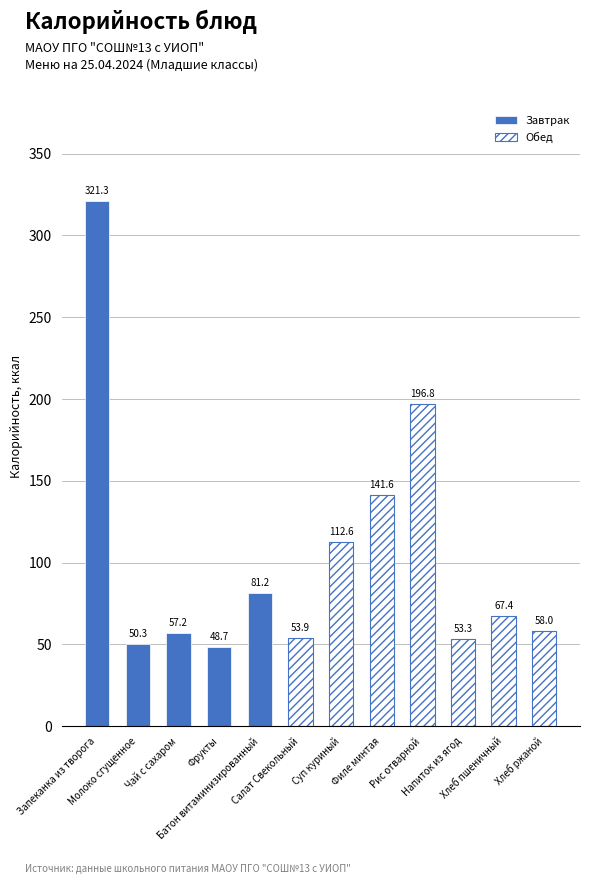

Is it true that Углеводы equals 6.8 at Хлеб ржаной?

False